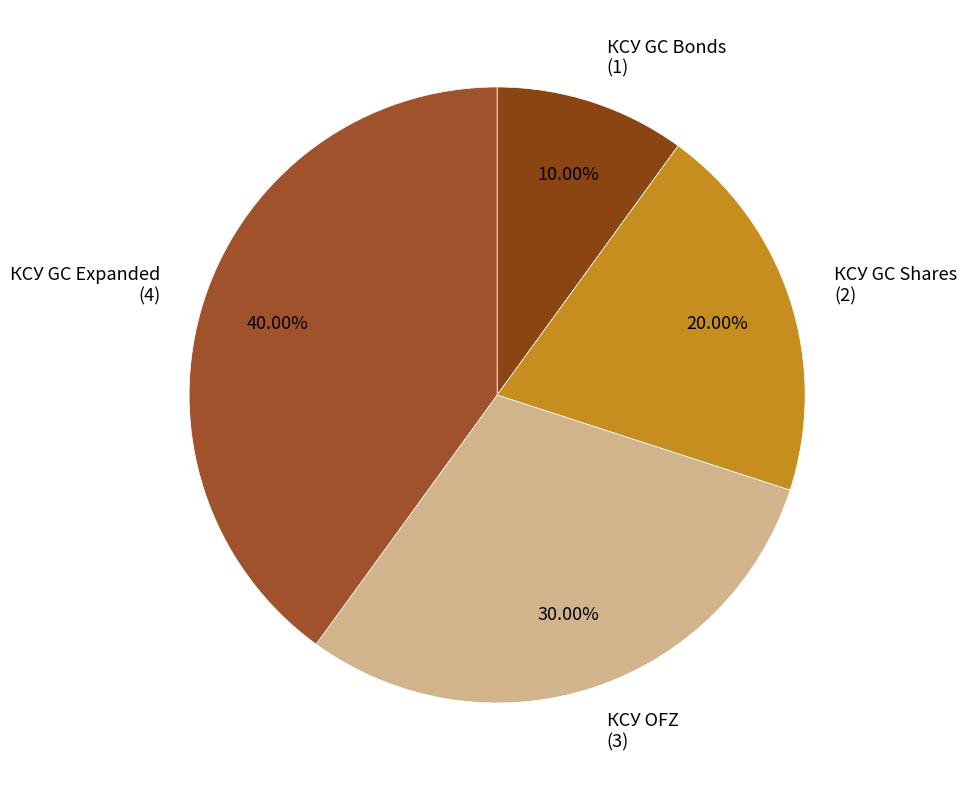

Is the sum of КСУ OFZ and КСУ GC Expanded greater than half?

Yes